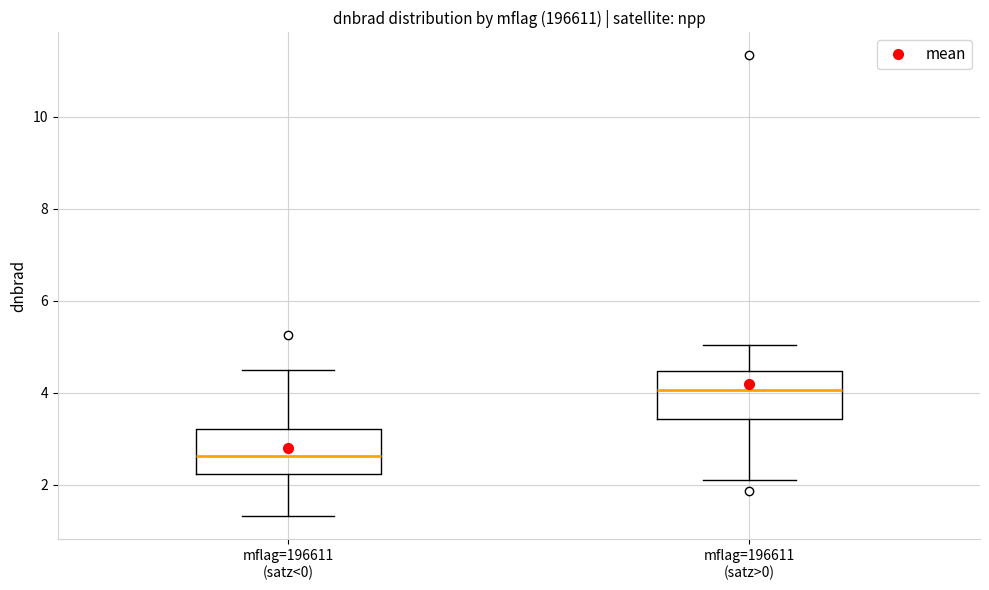

Reading left to right, read every box against the y-axis: the position of its median line, the range the box covers, and the ends of its whiskers. The values are not printed on the chart, so give them approximately, as read against the axis.

mflag=196611 (satz<0): median 2.6, box 2.2 to 3.2, whiskers 1.4 to 4.4
mflag=196611 (satz>0): median 4.0, box 3.4 to 4.4, whiskers 2.2 to 5.0